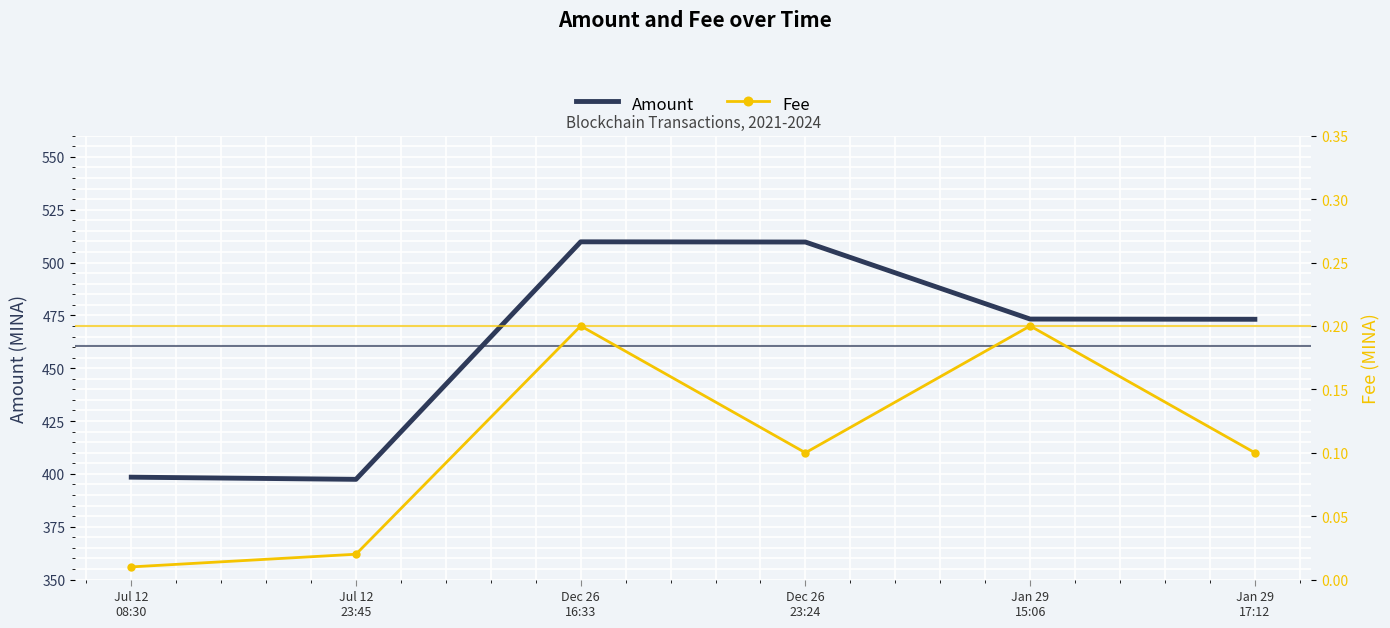

Which series changed the most between Dec 26
16:33 and Dec 26
23:24?

Fee